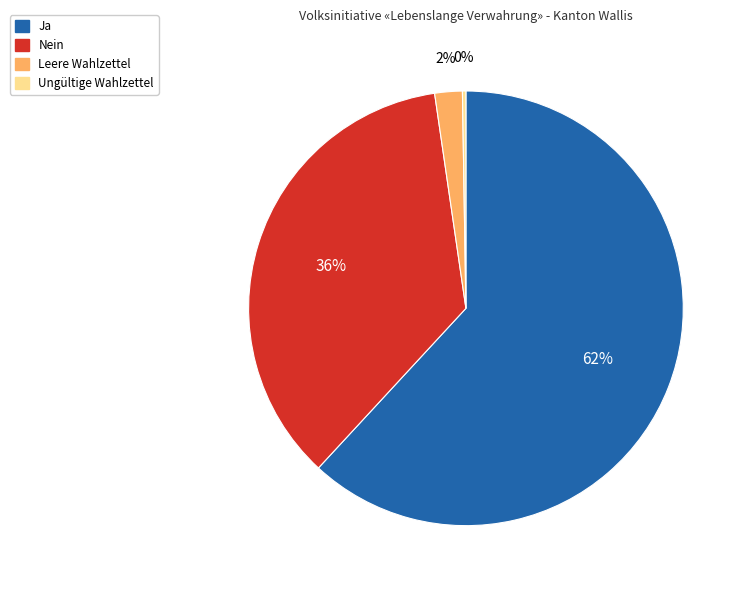

To the nearest percent, what is the difference between the largest and smallest slice percentages?

62%